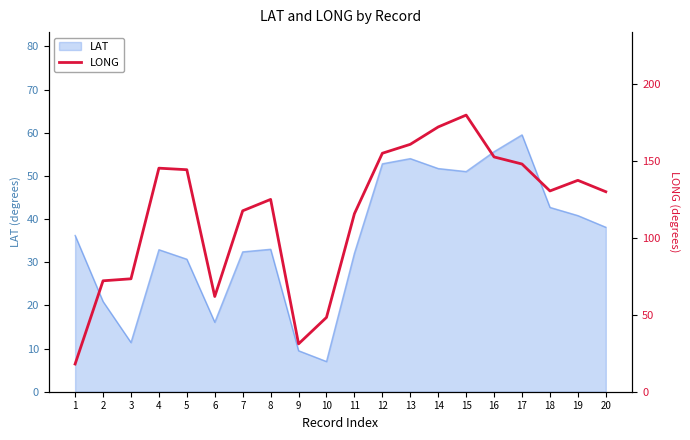

What is the sum of all values?

2318.9